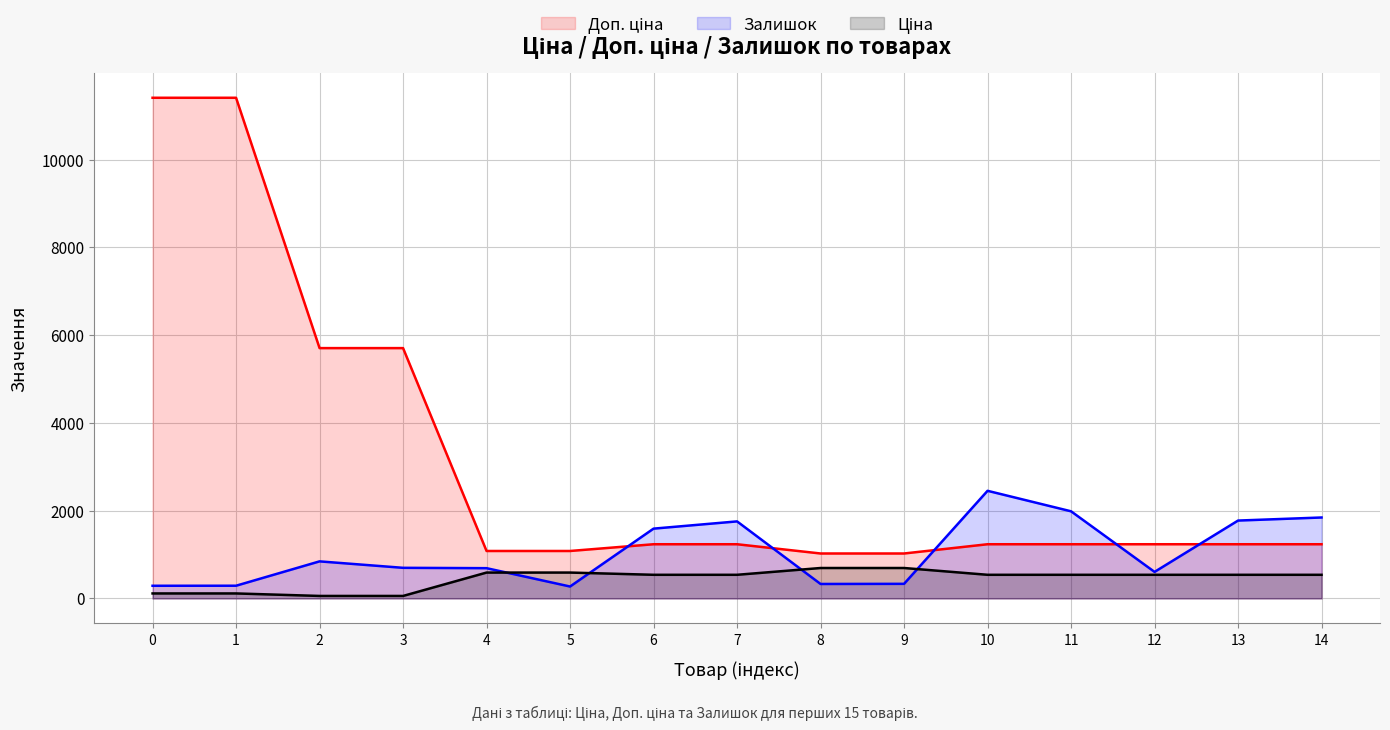

What is the average value of the Доп. ціна (лінія) series?

3139.4